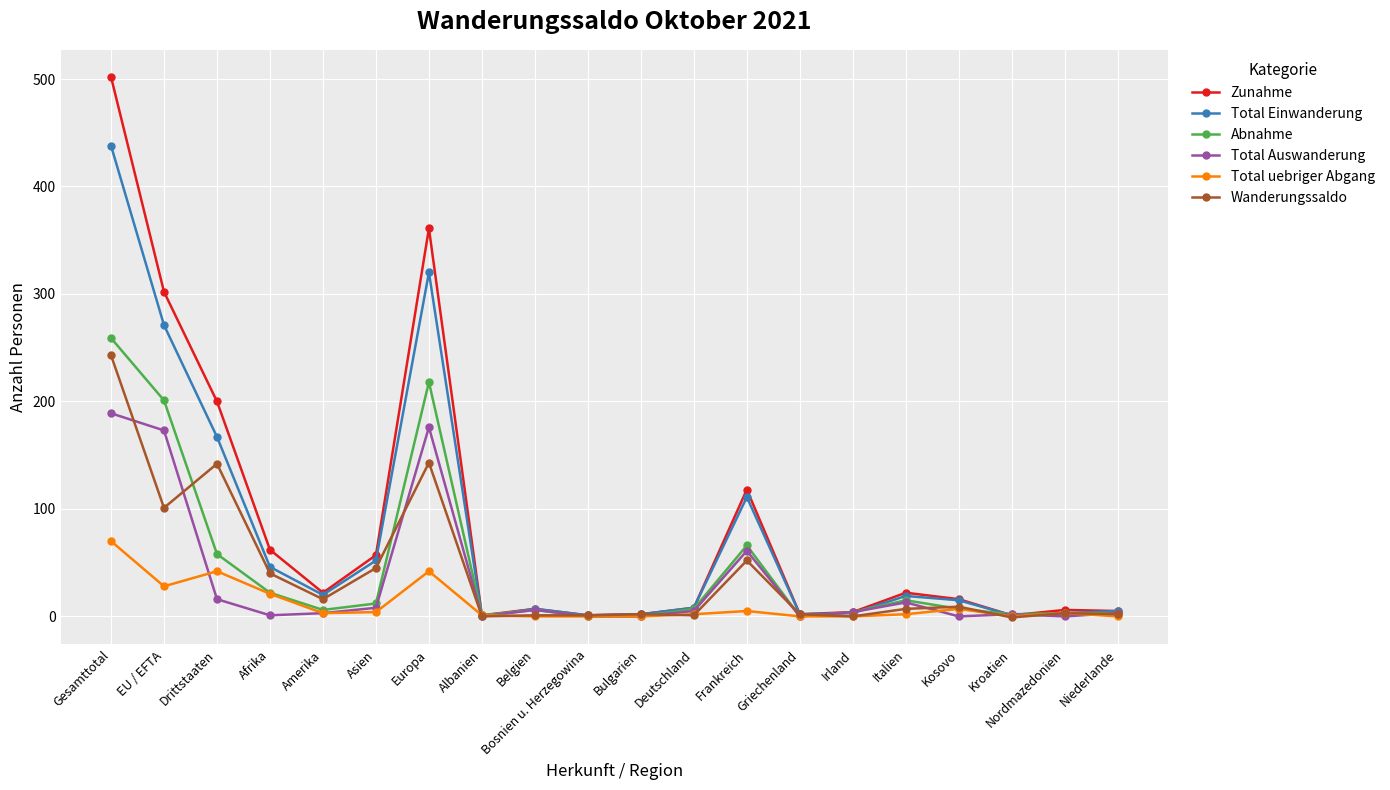

Where is the first local minimum for Wanderungssaldo?

EU / EFTA